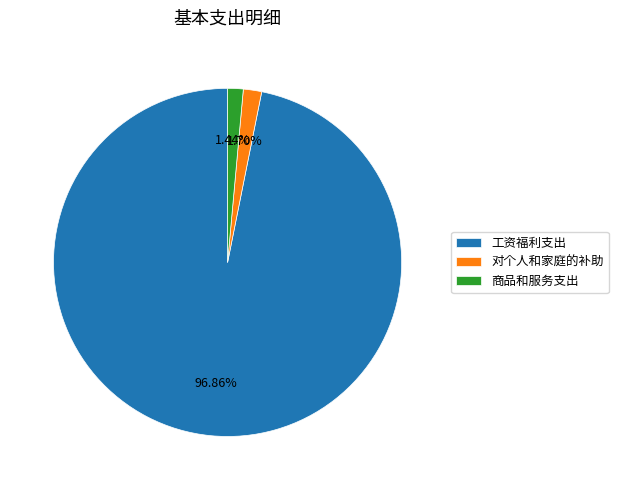

To the nearest percent, what is the average slice percentage?

33%